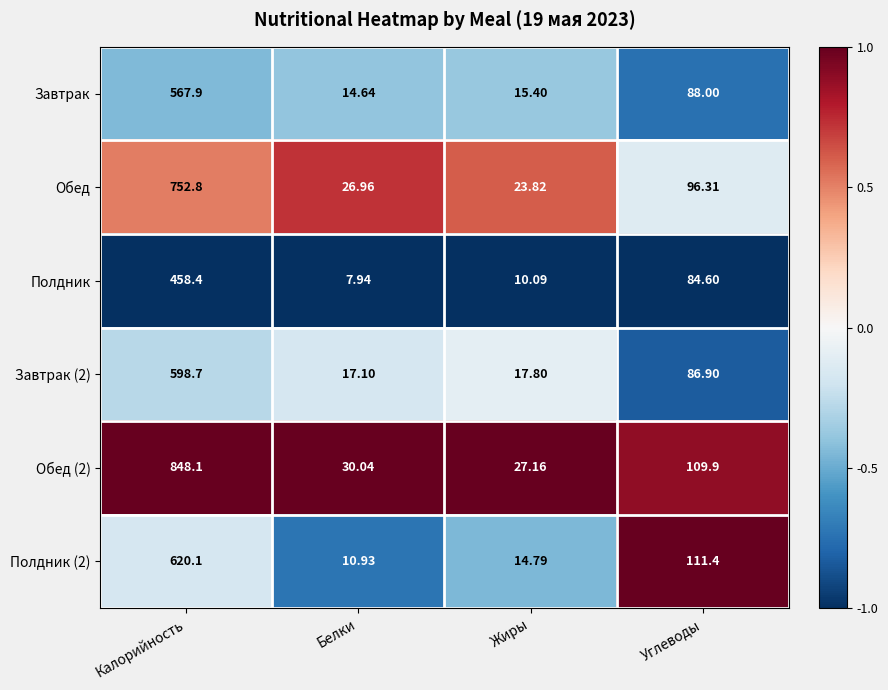

List the labels in order of Завтрак (2) value, smallest first.

Белки, Жиры, Углеводы, Калорийность